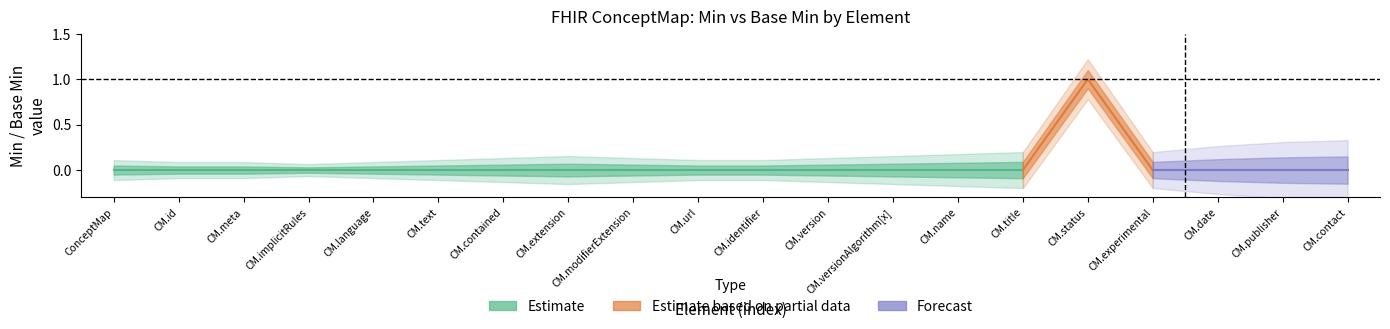

At which label is Estimate closest to 0?

ConceptMap